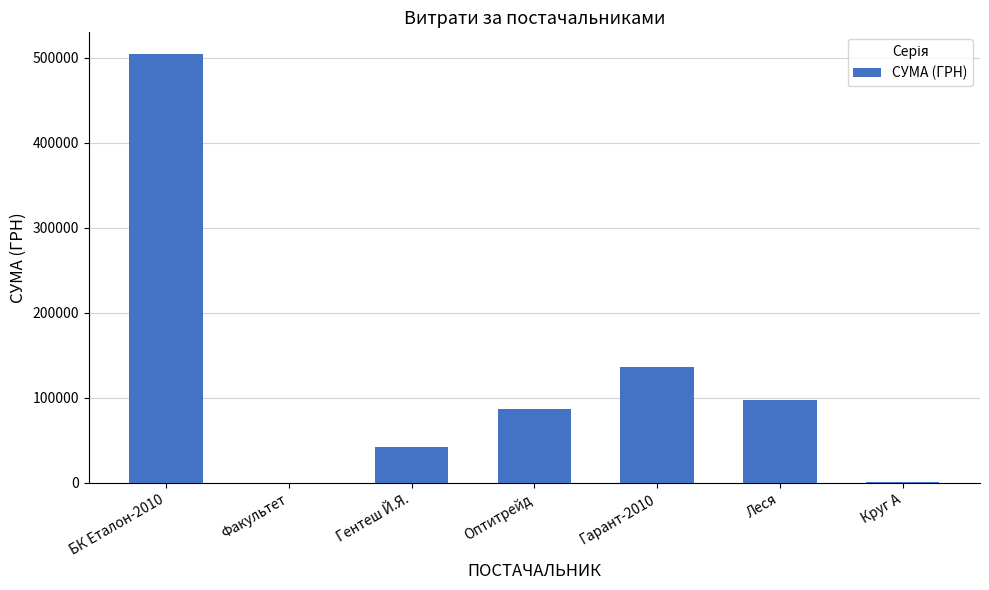

Where is the data nearest to the value 252505?

Гарант-2010